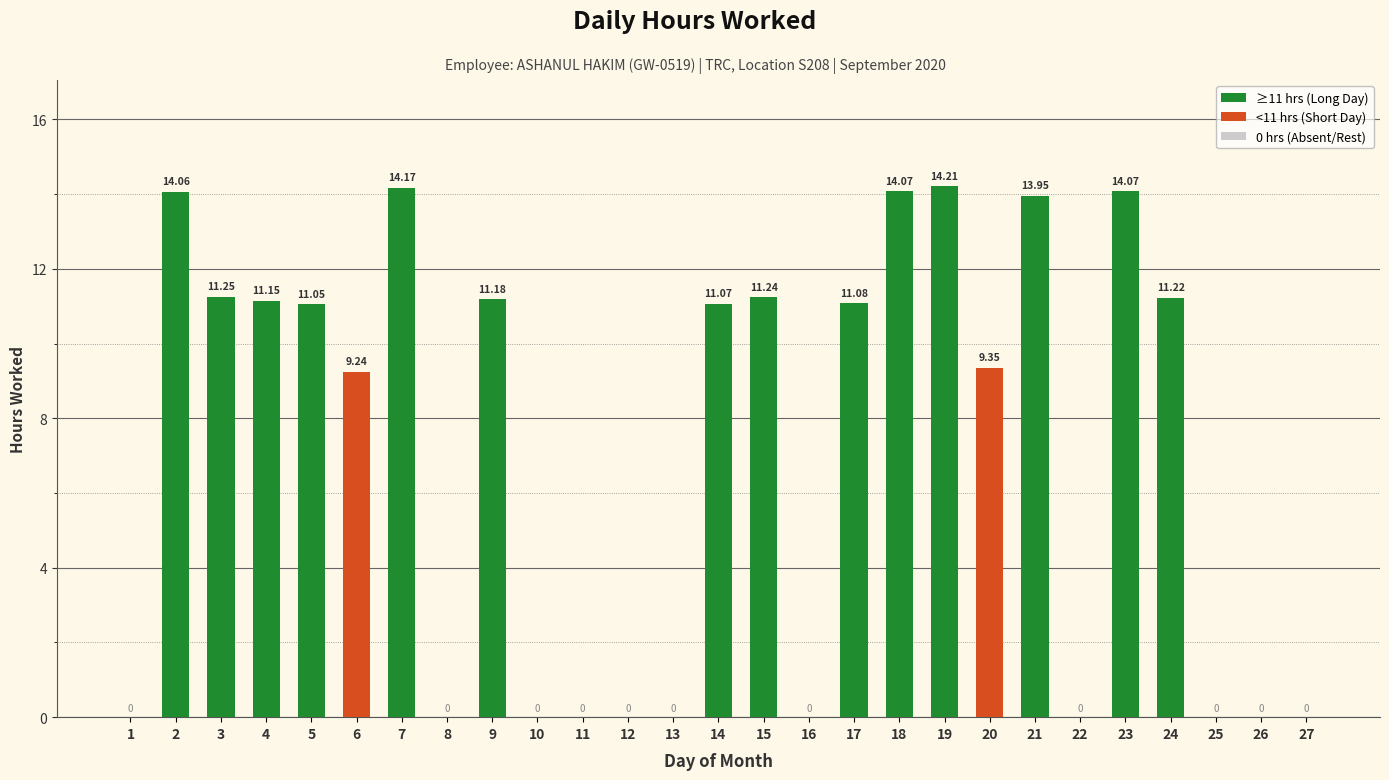

What value does the data have at 6?

9.2